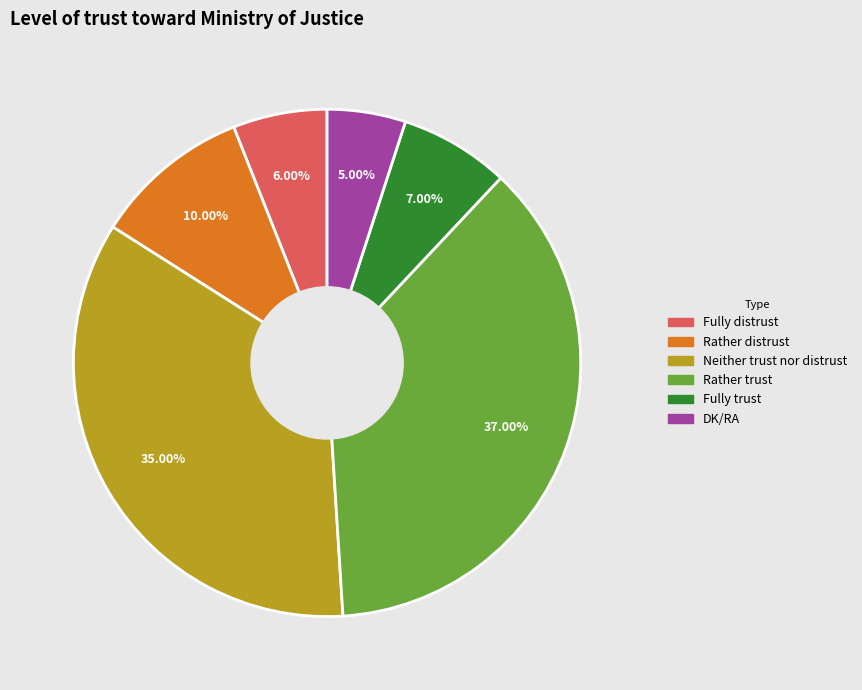

How many slices are in this pie chart?

6